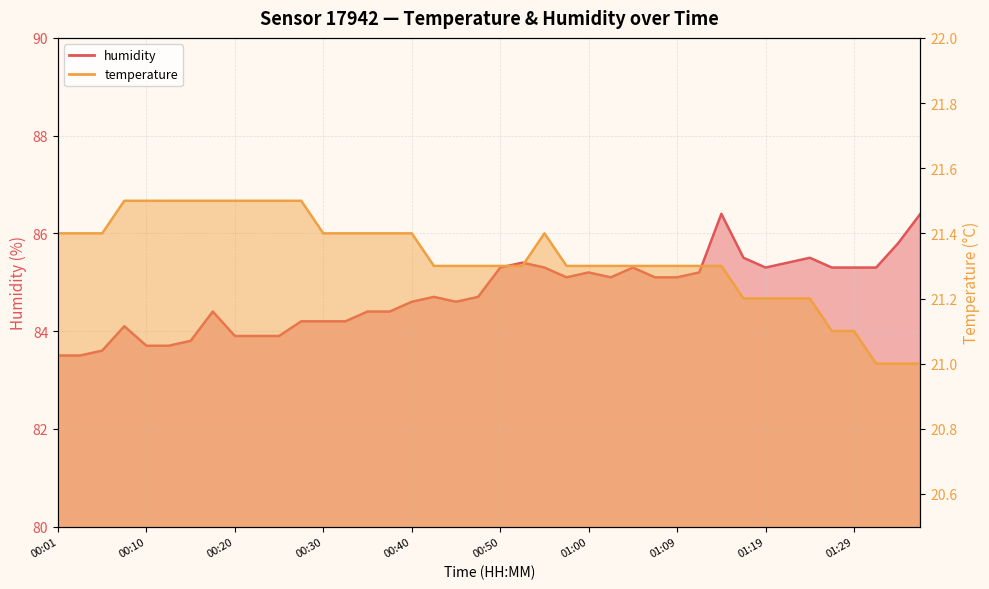

Does the chart have visible grid lines?

Yes